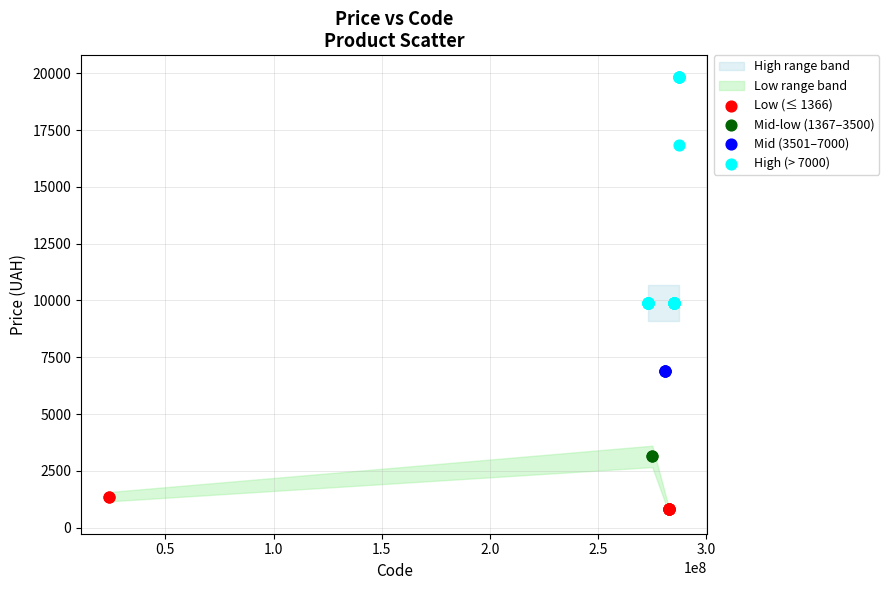

Which series reaches the maximum Y coordinate?

High (> 7000)